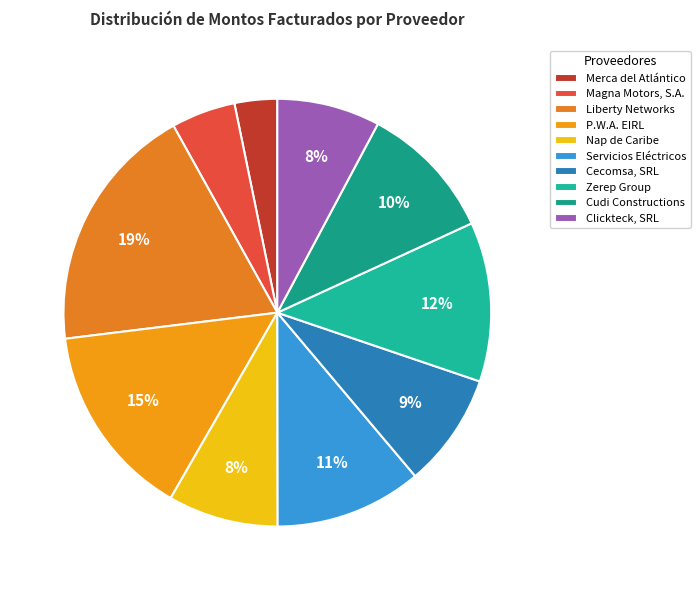

How many segments does this pie chart have?

10